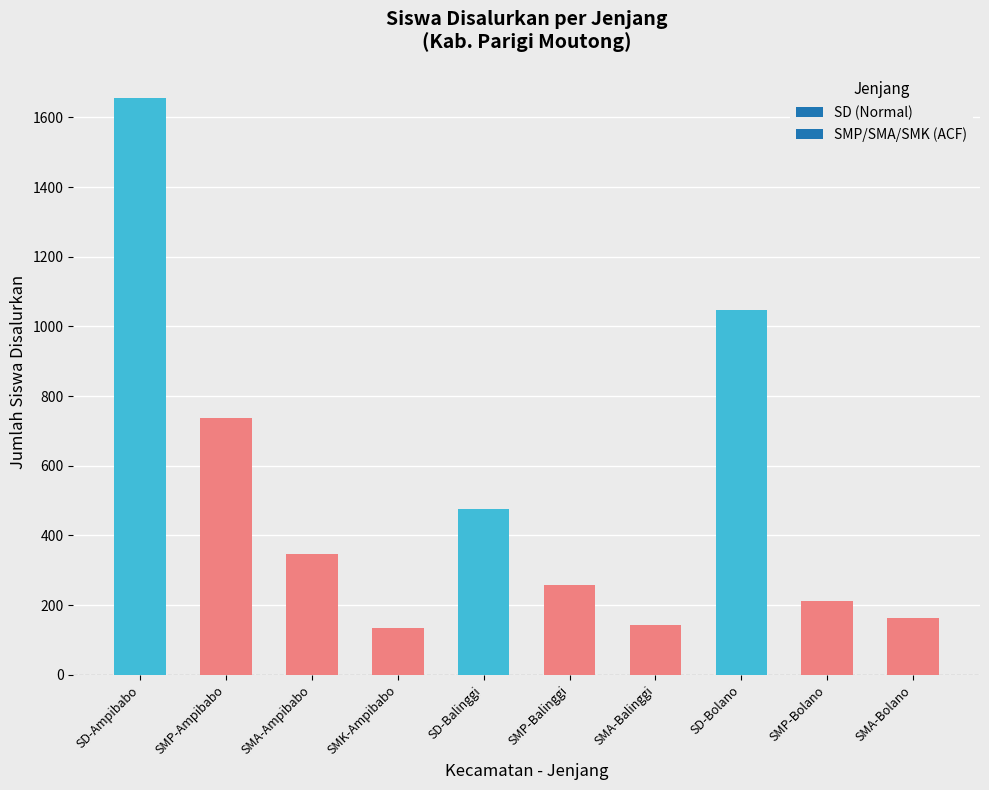

What is the label of the 4th bar from the right?

SMA-Balinggi